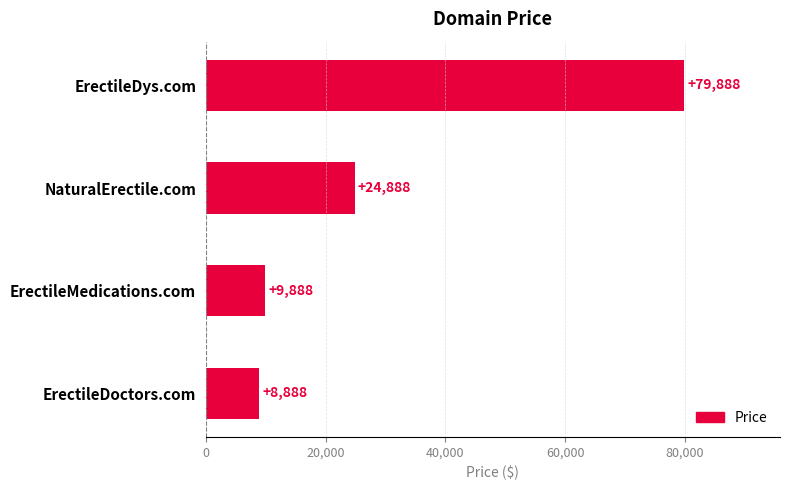

Rank the categories by value from highest to lowest.

ErectileDys.com, NaturalErectile.com, ErectileMedications.com, ErectileDoctors.com